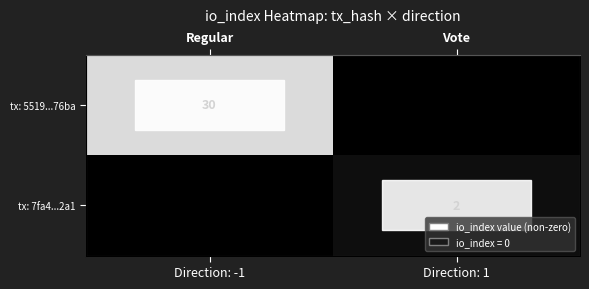

Which label corresponds to the largest value in the chart?

Direction: -1